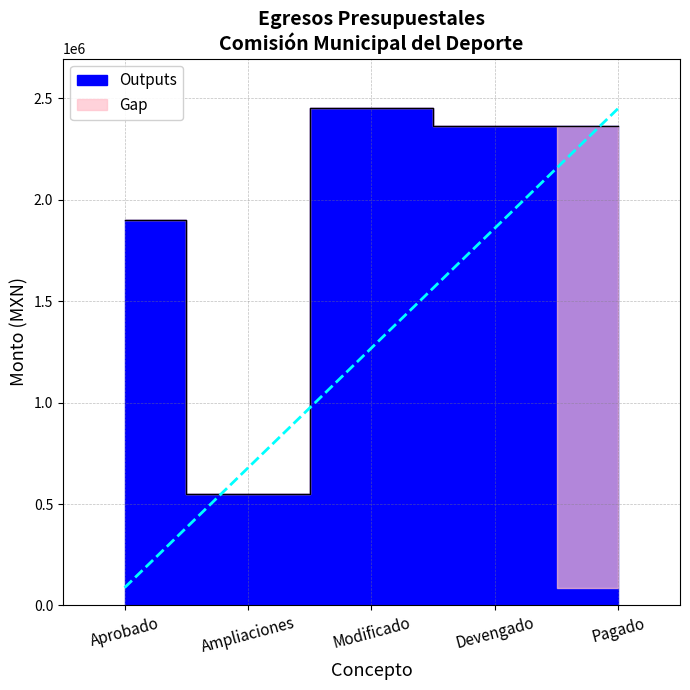

What is the maximum value shown in the chart?

2450944.0